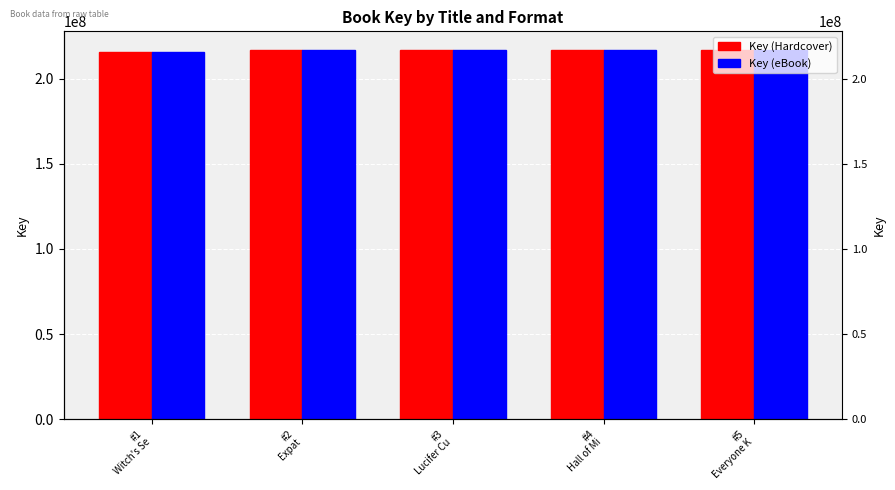

How many categories are shown in the chart?

5